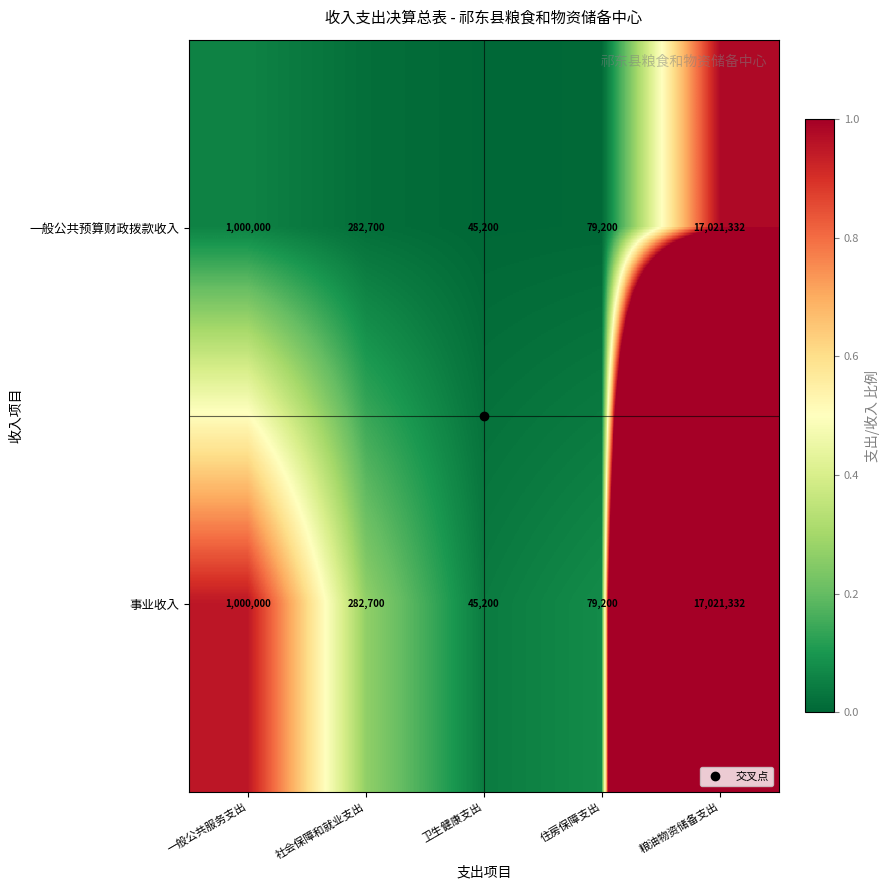

True or false: 事业收入 has a value of 1000000 at 一般公共服务支出.

True